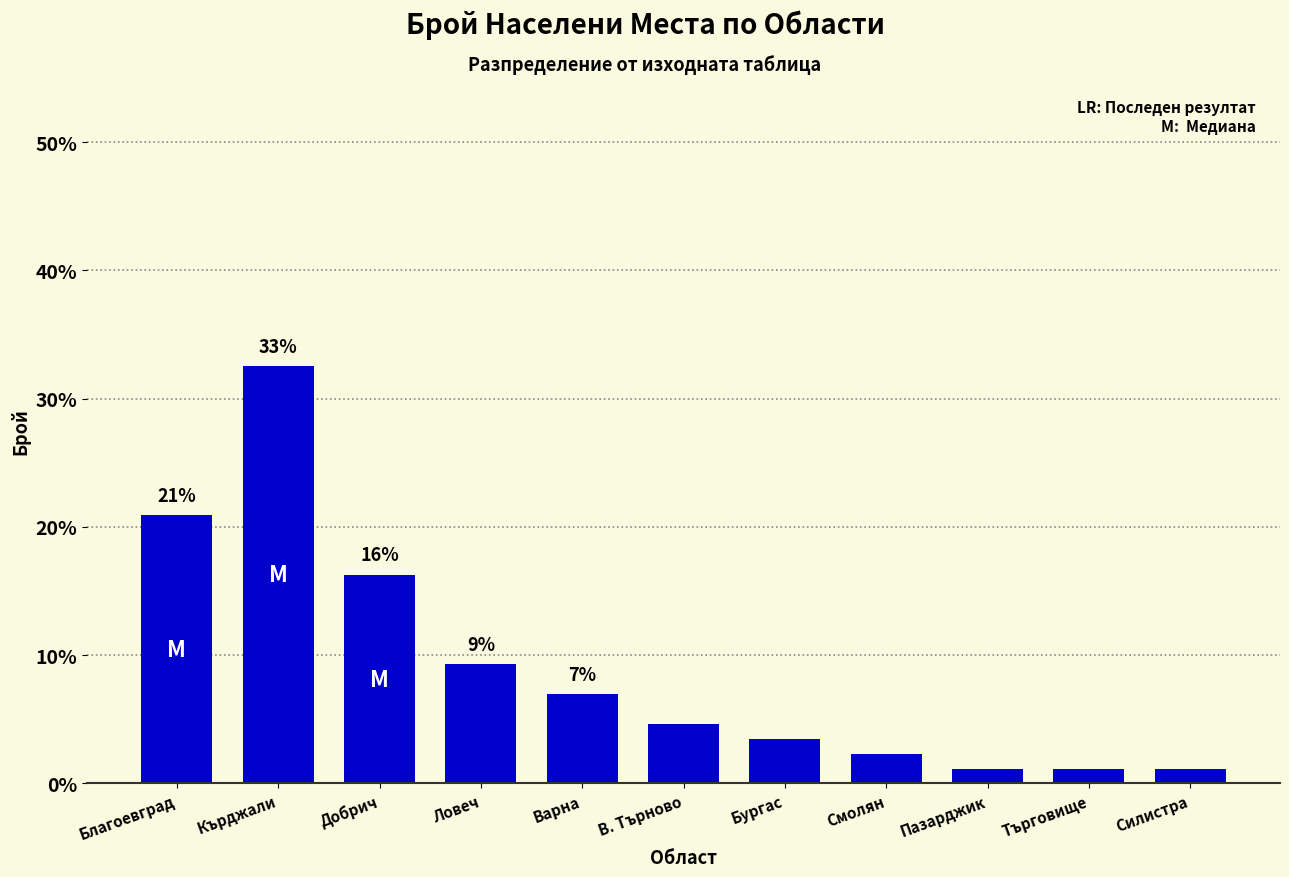

What is the approximate value at Бургас?

3.5